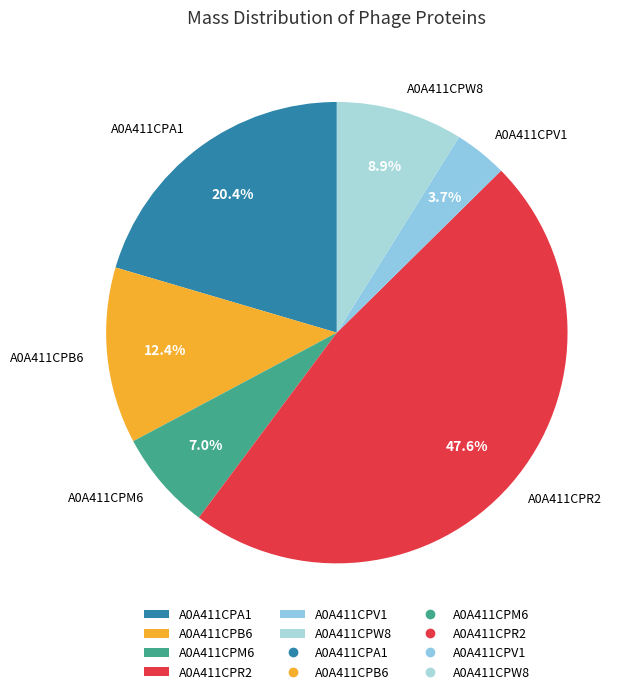

What percentage is the A0A411CPV1 slice, to the nearest percent?

4%